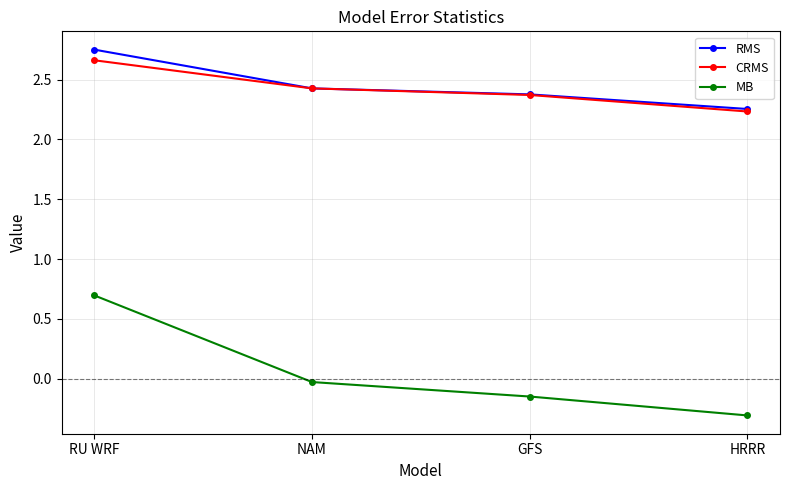

Which series has the widest spread of values?

MB